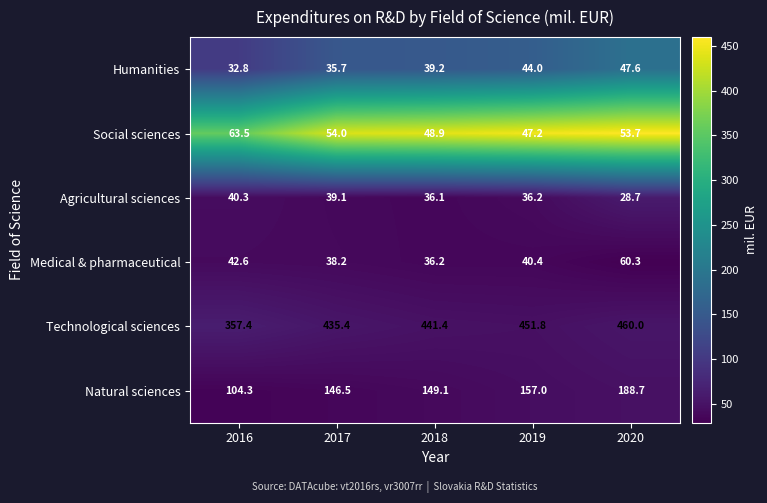

Reading left to right, extract all data points from this chart.

Humanities: 32.8	35.7	39.2	44.0	47.6
Social sciences: 63.5	54.0	48.9	47.2	53.7
Agricultural sciences: 40.3	39.1	36.1	36.2	28.7
Medical & pharmaceutical: 42.6	38.2	36.2	40.4	60.3
Technological sciences: 357.4	435.4	441.4	451.8	460.0
Natural sciences: 104.3	146.5	149.1	157.0	188.7